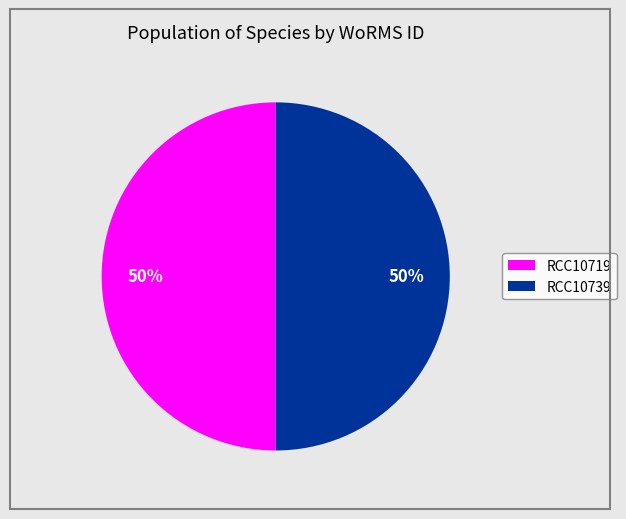

The RCC10739 slice represents 50% of the pie. True or false?

True